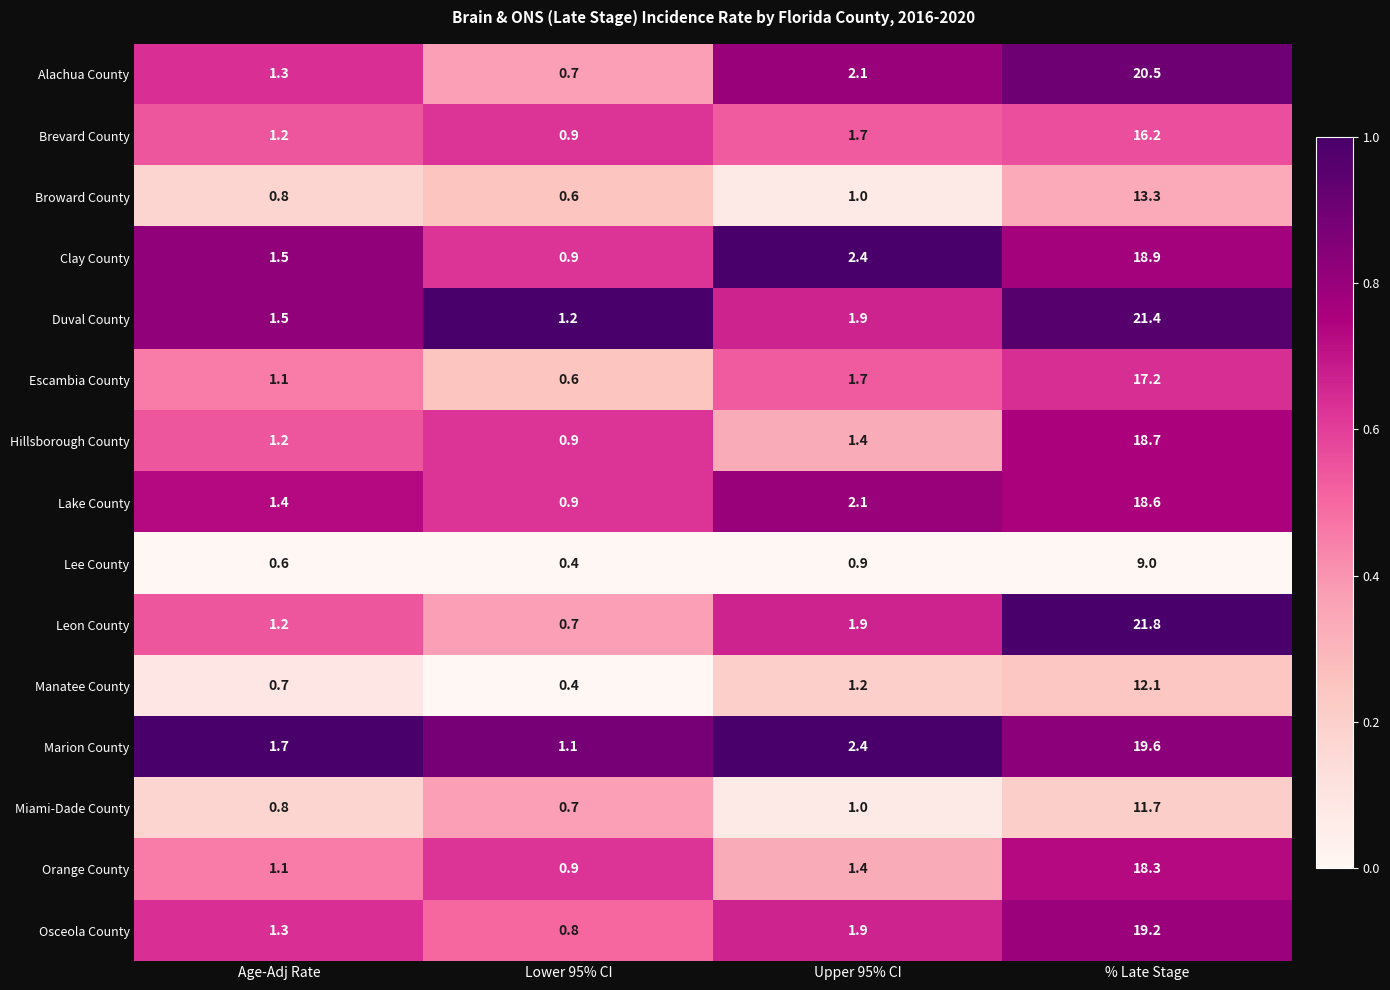

What is the minimum value for Leon County?

0.7